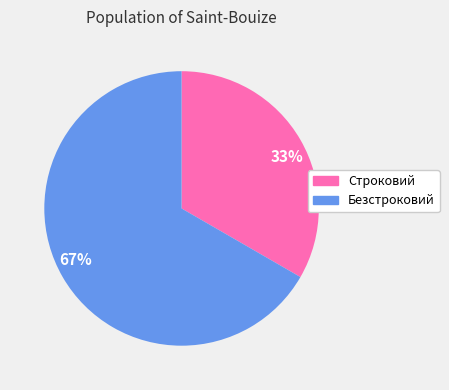

What is the smallest slice in the pie chart?

33%